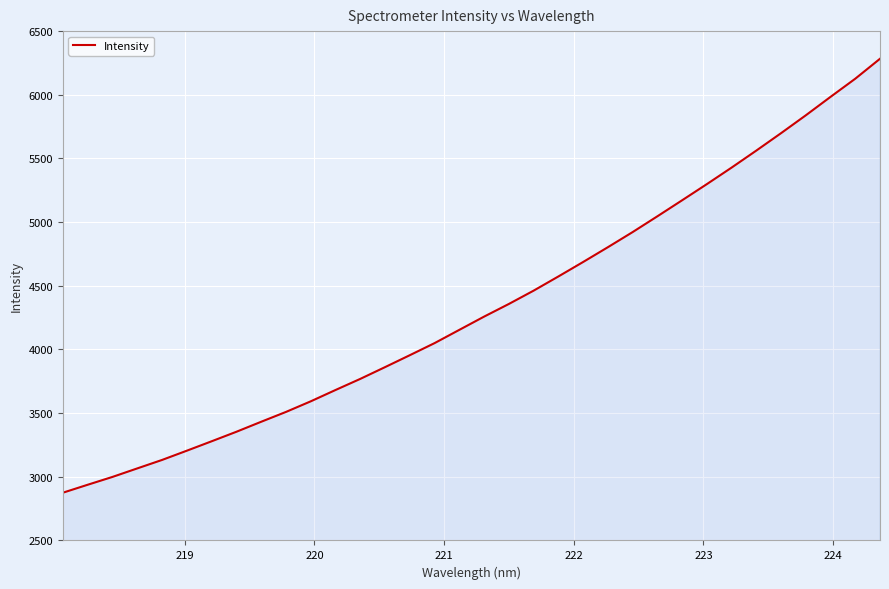

What is the maximum value shown in the chart?

6282.8